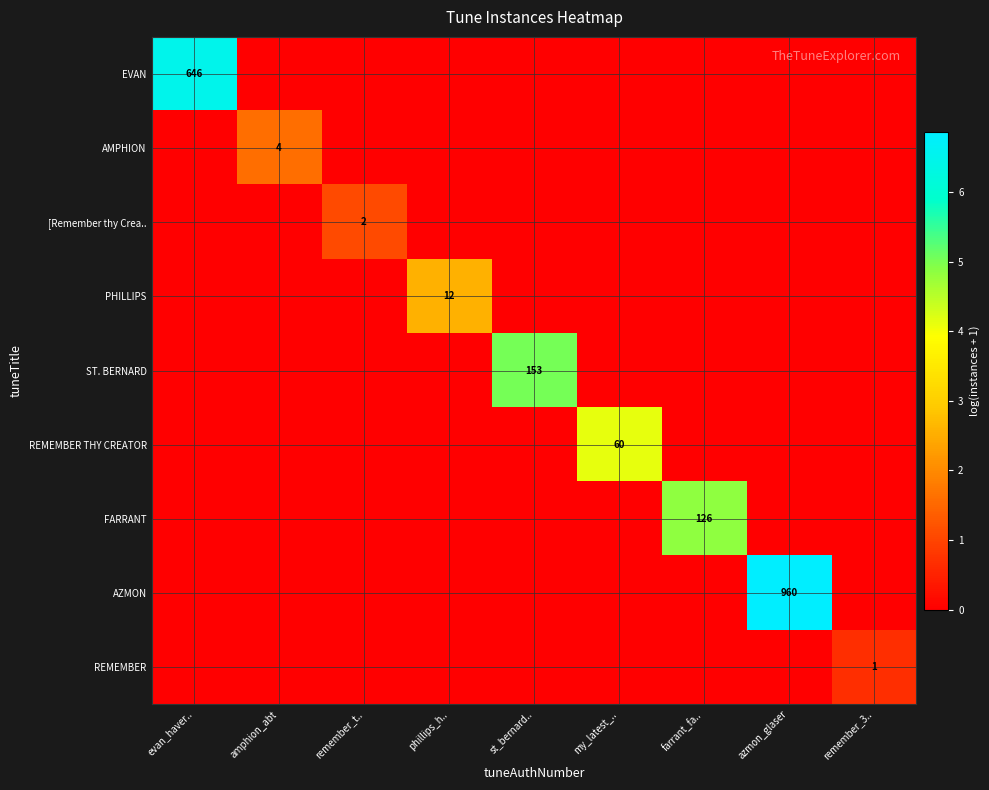

Which category has the highest value across all series?

azmon_glaser